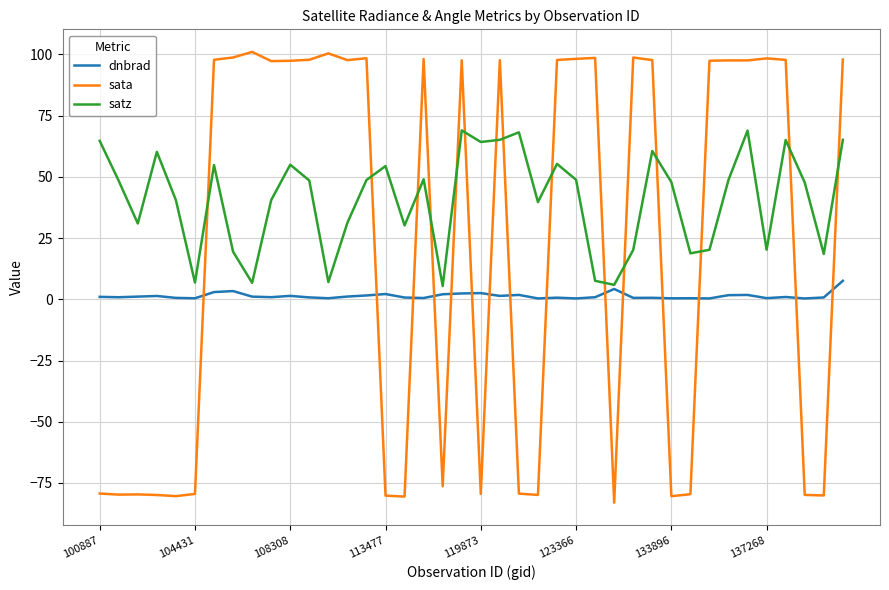

In dnbrad, how many points are lower than both neighbors (excluding endpoints)?

13